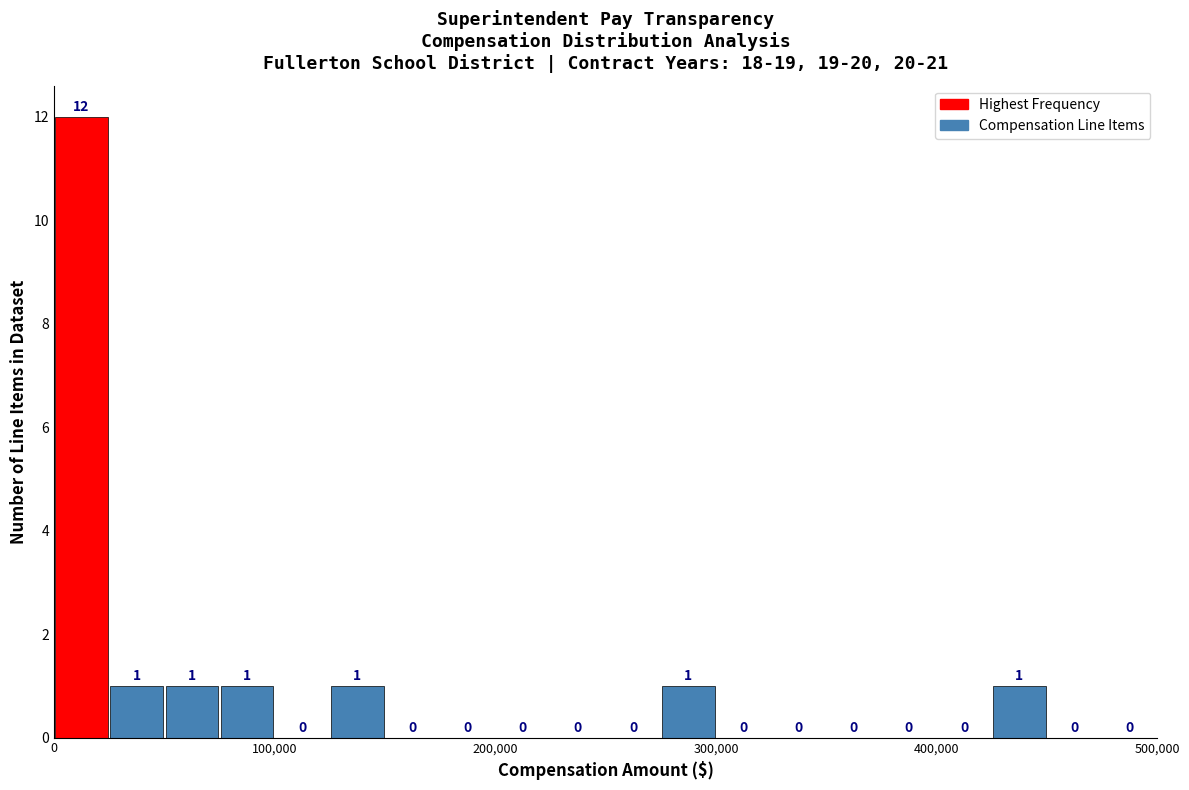

Read against the x-axis, roughly where is the centre of the tallest bar?

10000